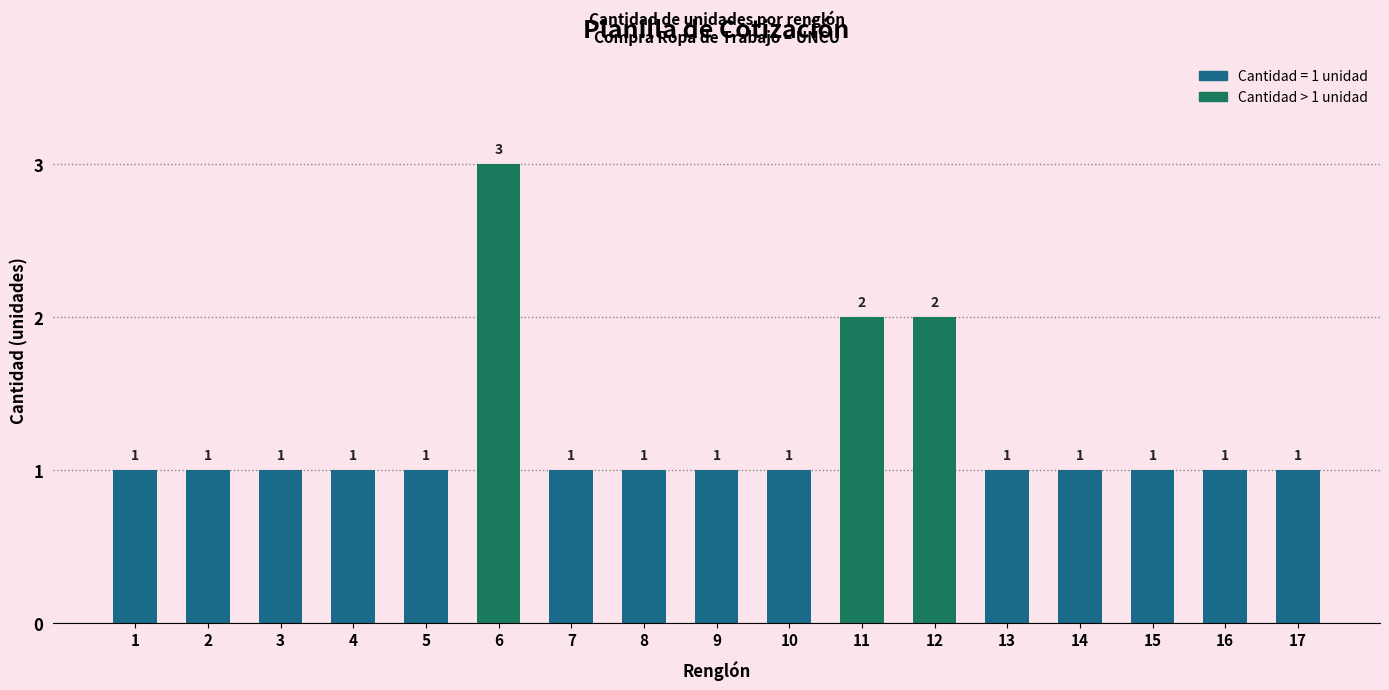

Count the number of data series in this chart.

1